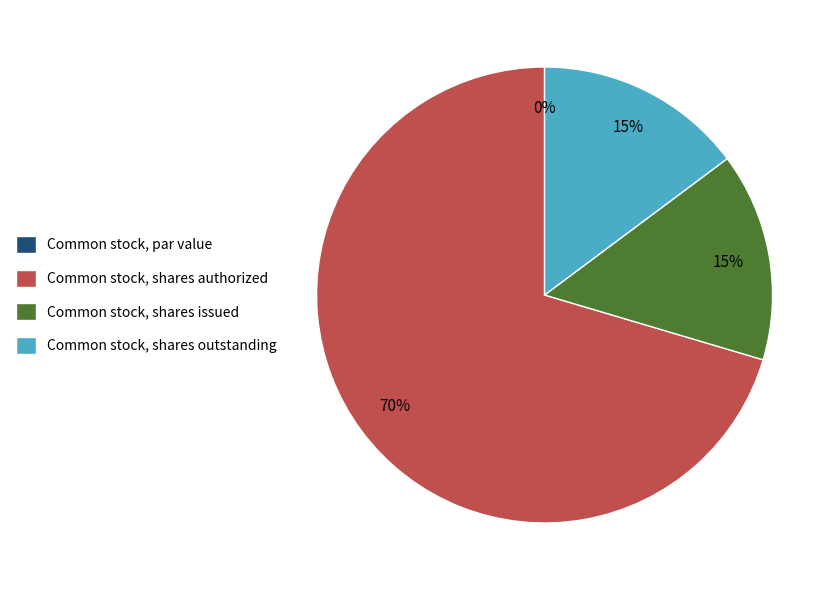

Combined, do Common stock, shares issued and Common stock, shares authorized account for over 50%?

Yes